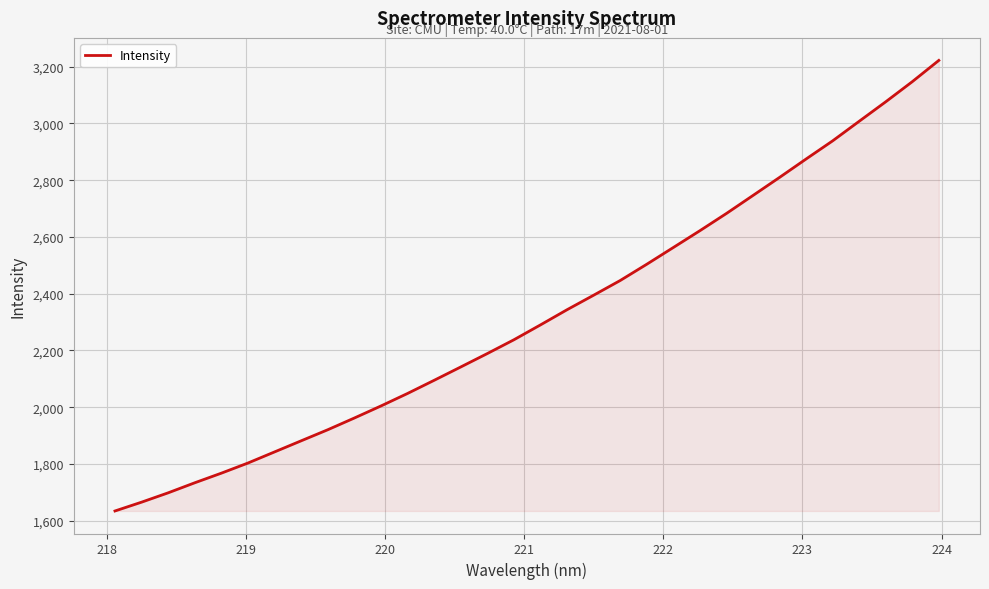

What is the difference between the maximum and minimum values?

1588.1